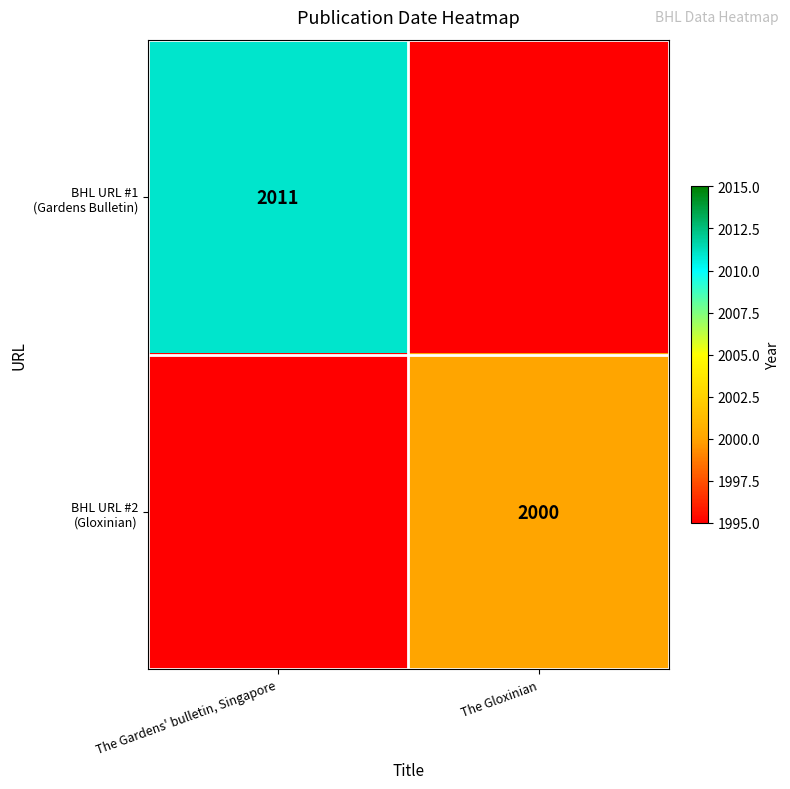

How many BHL URL #1 (Gardens Bulletin) values are between 1990 and 2011?

2